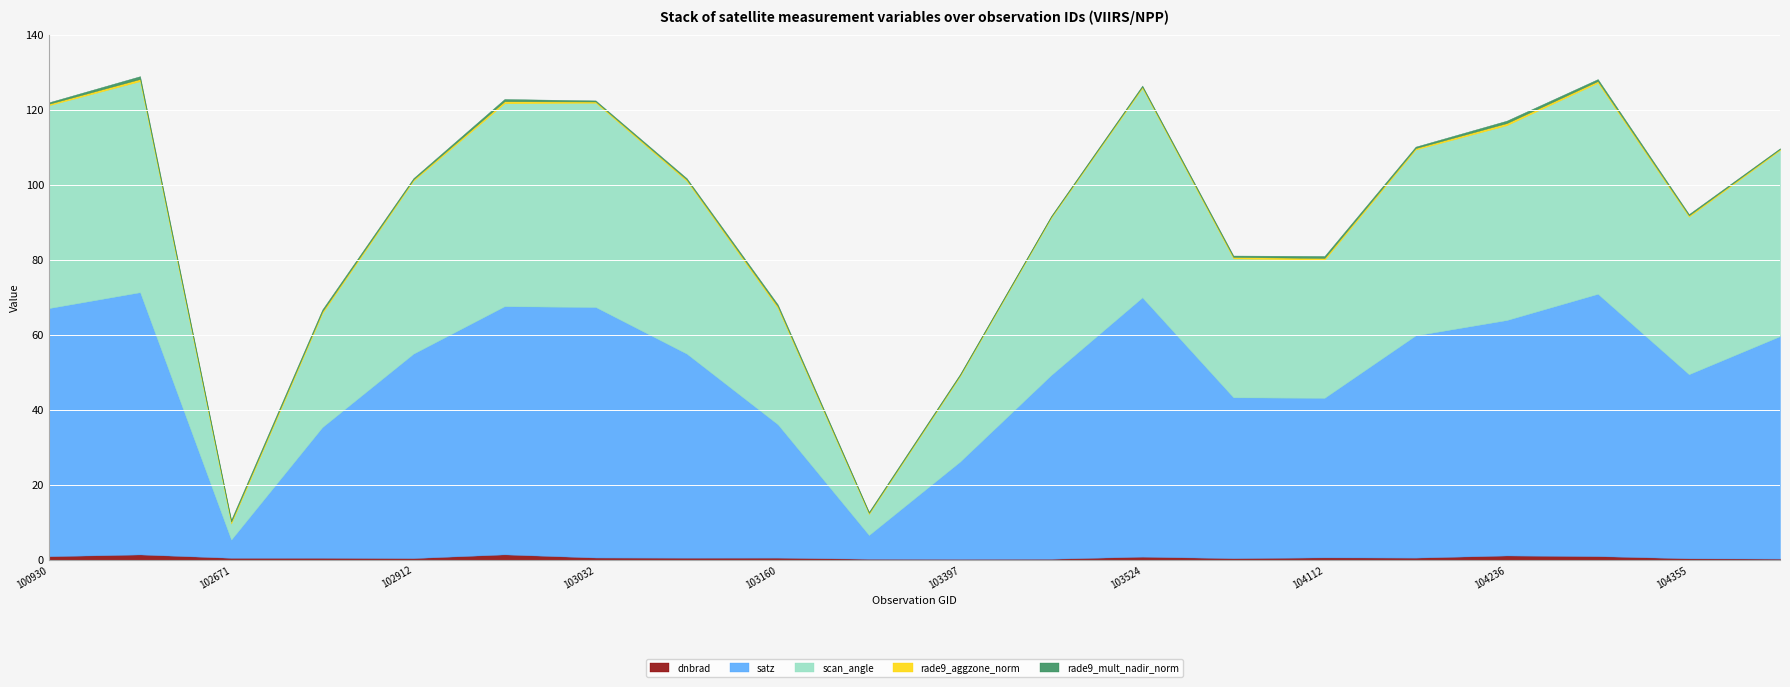

What is the average value of the scan_angle series?

41.3